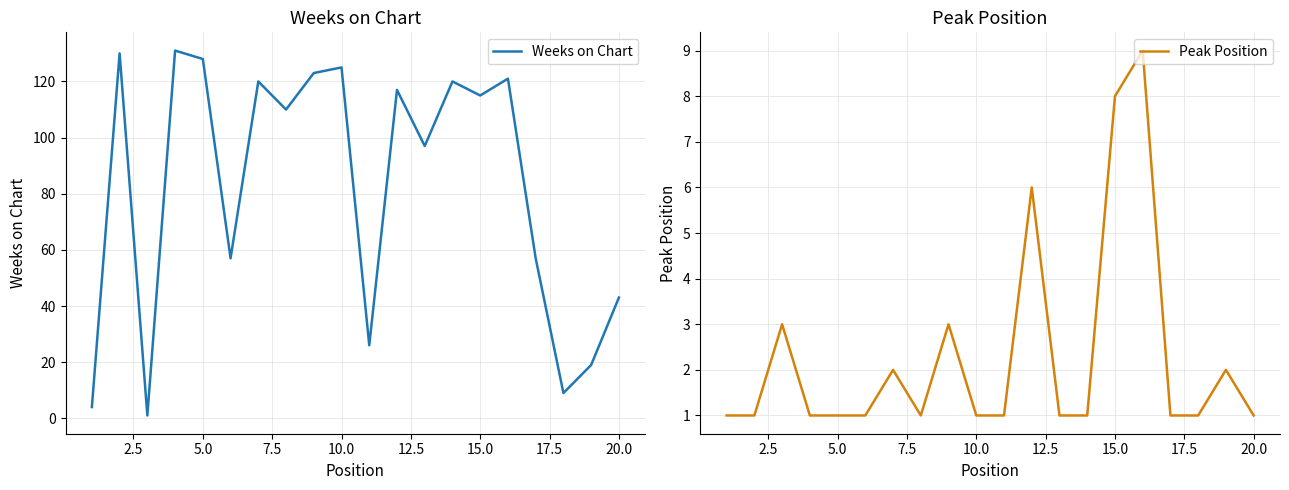

What is the difference between the maximum and minimum values in the Weeks on Chart series?

130